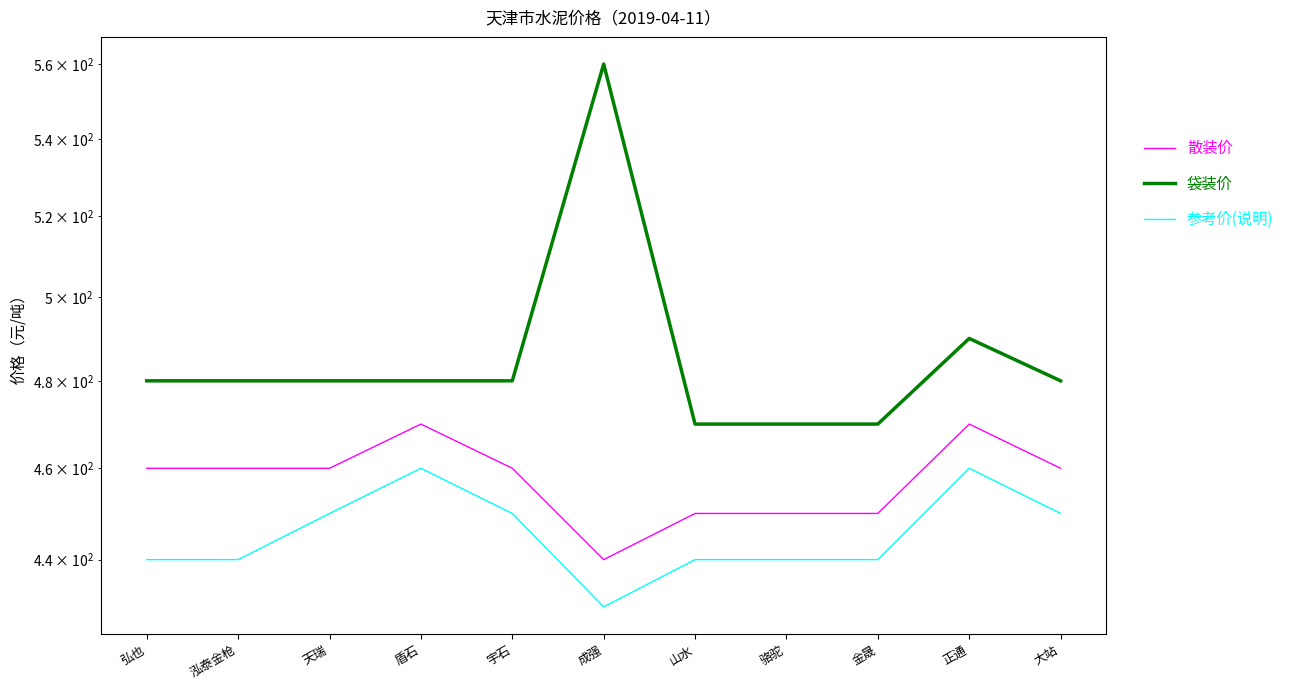

Is the value of 参考价(说明) at 金晟 greater than the value of 散装价 at 盾石?

No